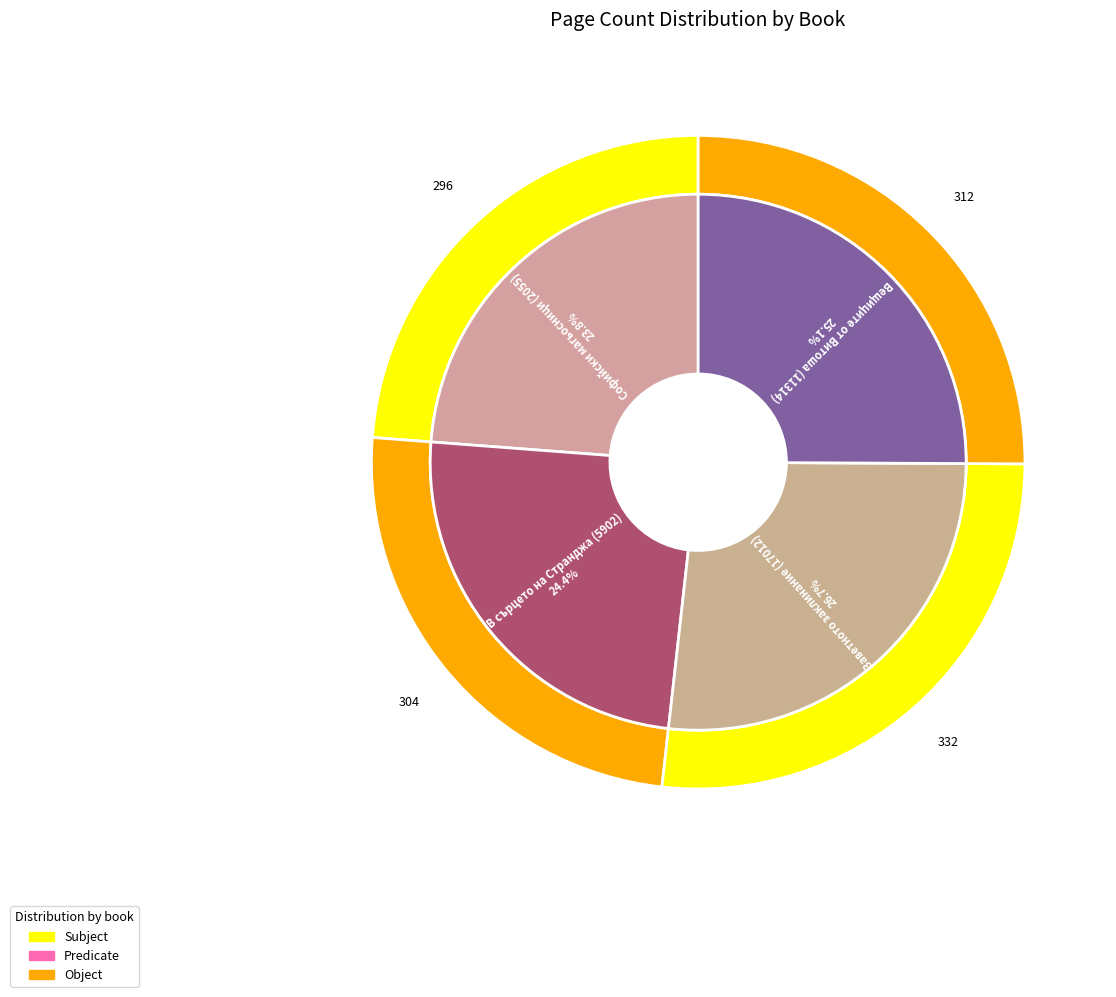

Is Вещиците от Витоша (11314) the majority of the pie?

No